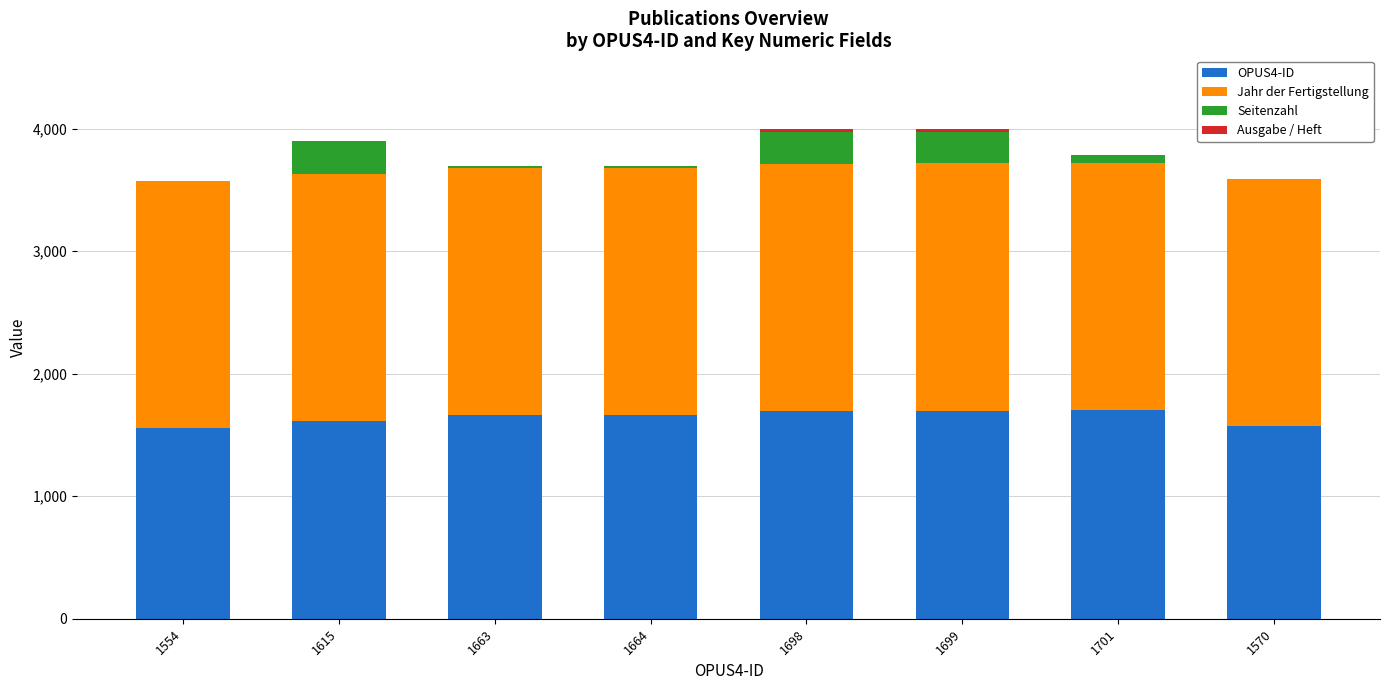

Is it true that OPUS4-ID equals 854 at 1554?

False